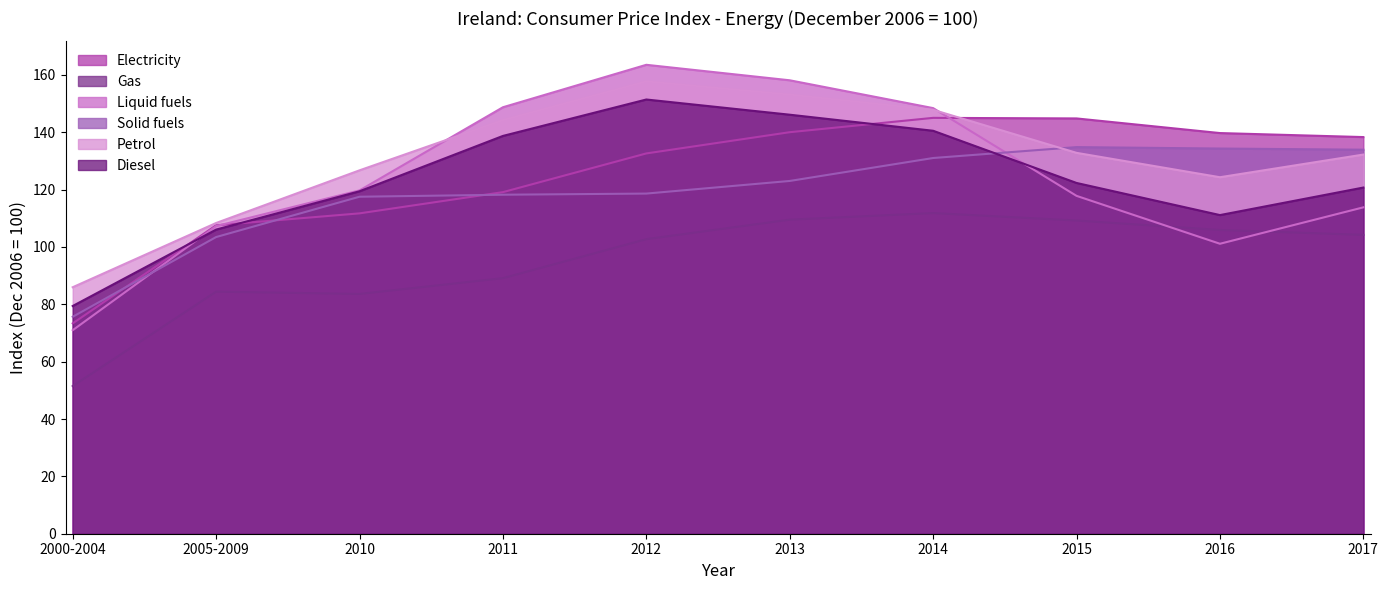

What is the label of the 9th point from the left?

2016